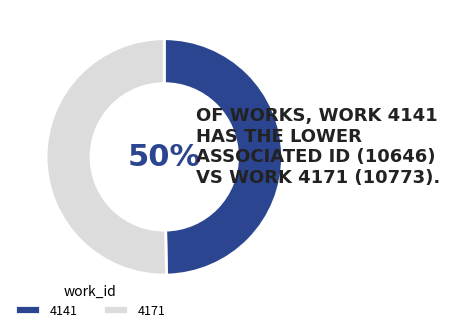

Combined, do 4141 and 4171 account for over 50%?

Yes